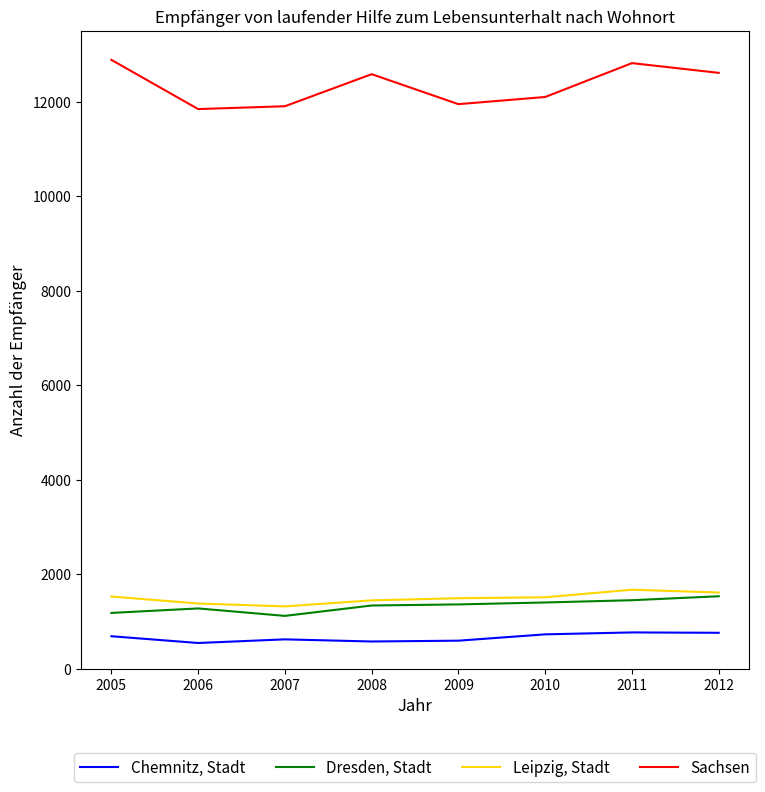

True or false: Sachsen and Chemnitz, Stadt intersect in this chart.

False